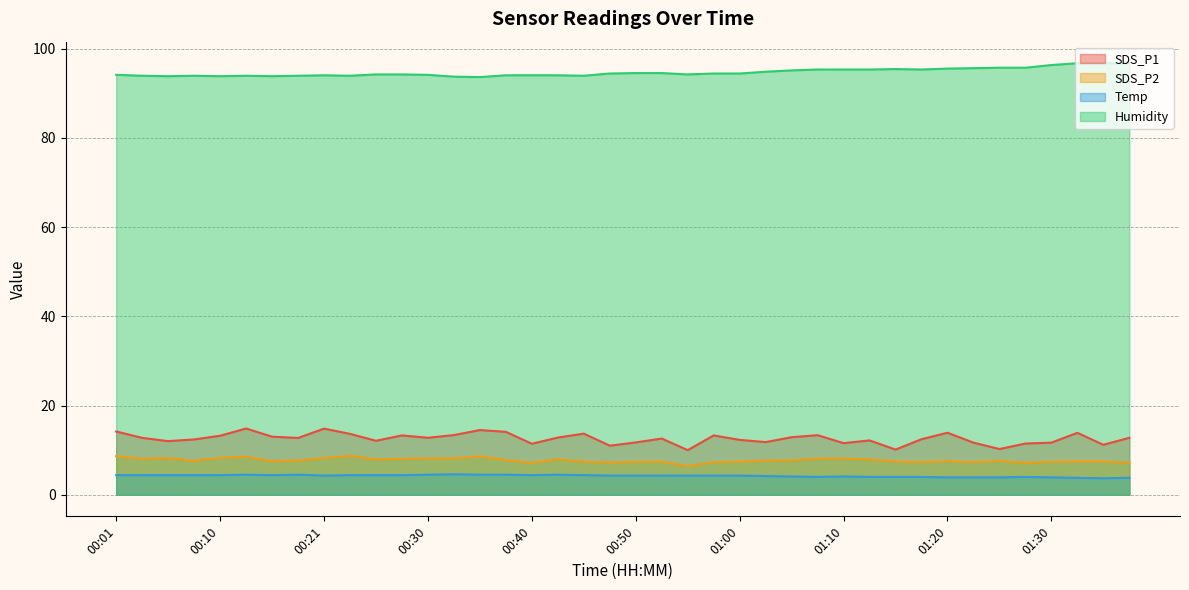

Rank the series by their maximum value, from highest to lowest.

Humidity, SDS_P1, SDS_P2, Temp